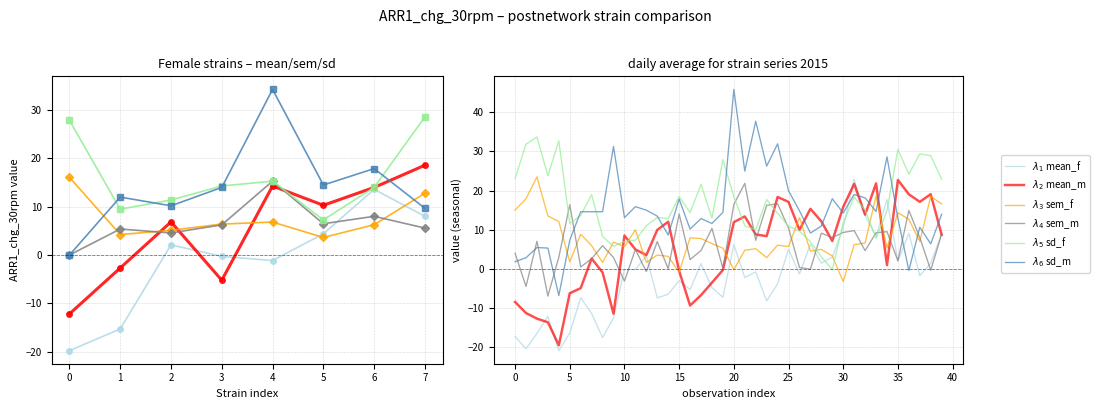

How many lines are shown in the chart?

6